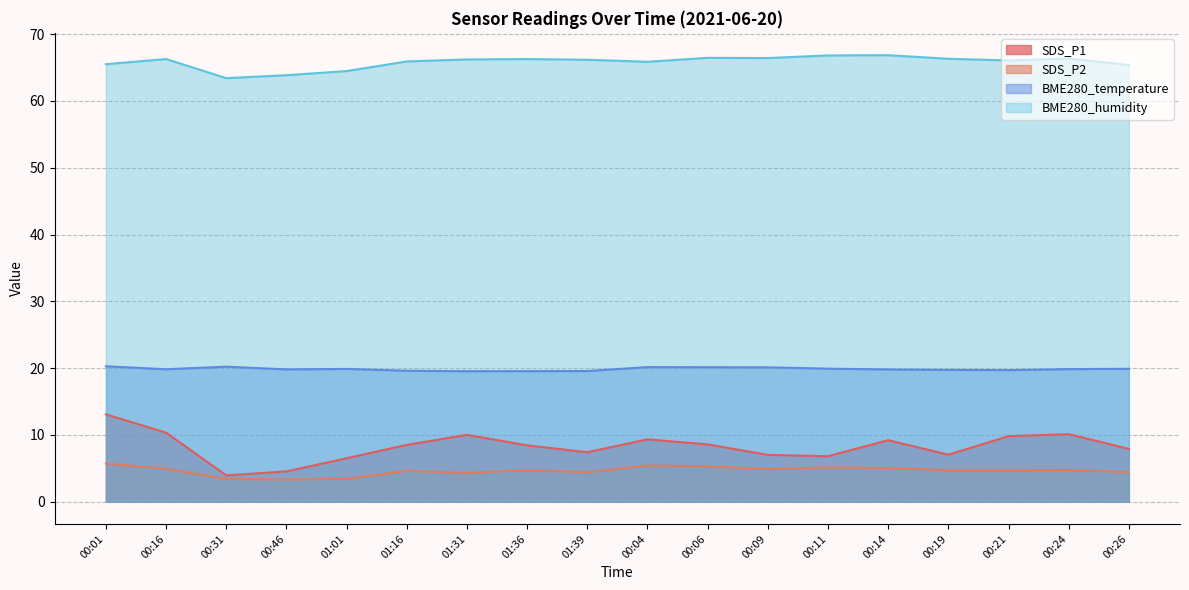

What is the value of the BME280_humidity point at the 7th from the left?

66.2